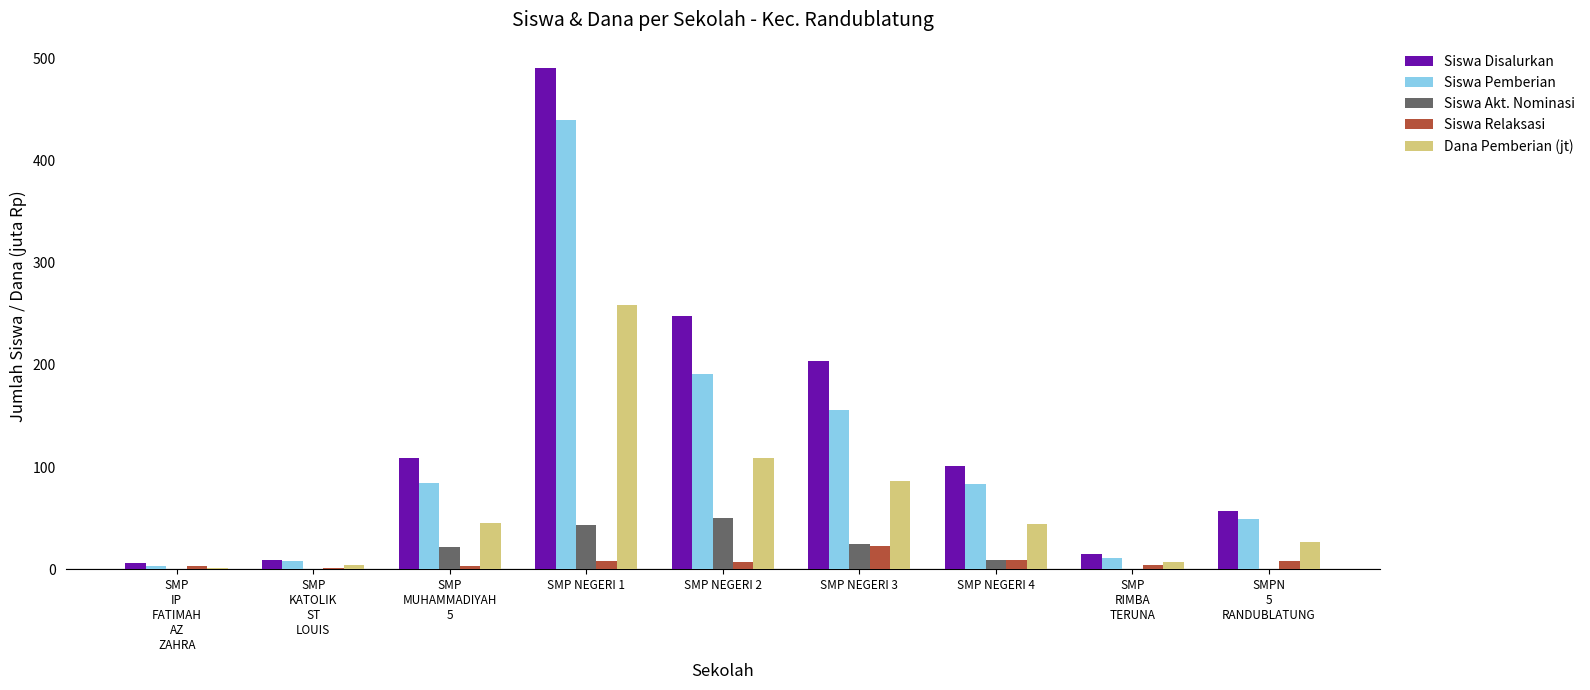

The value of Siswa Pemberian at SMP NEGERI 2 is 93.7. True or false?

False